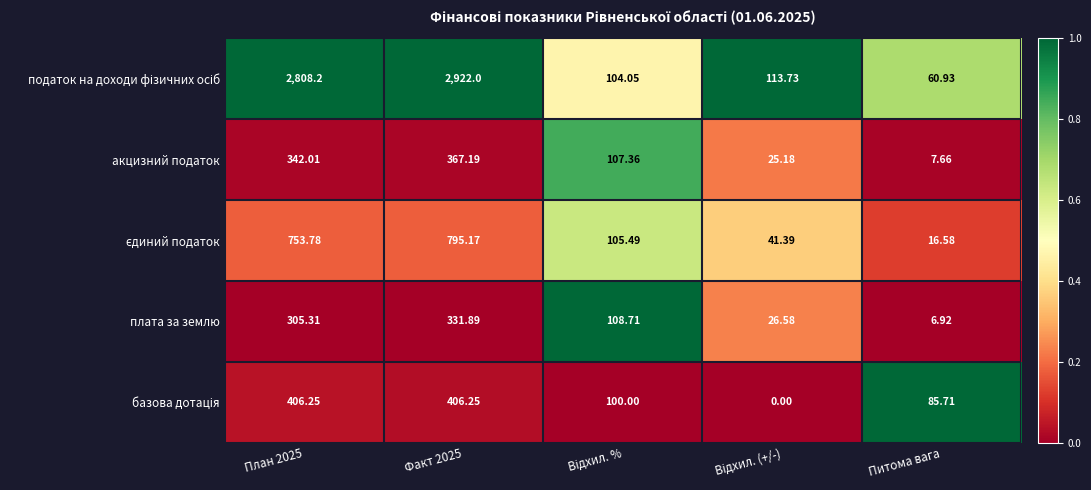

Which category has the lowest value in the акцизний податок series?

Питома вага